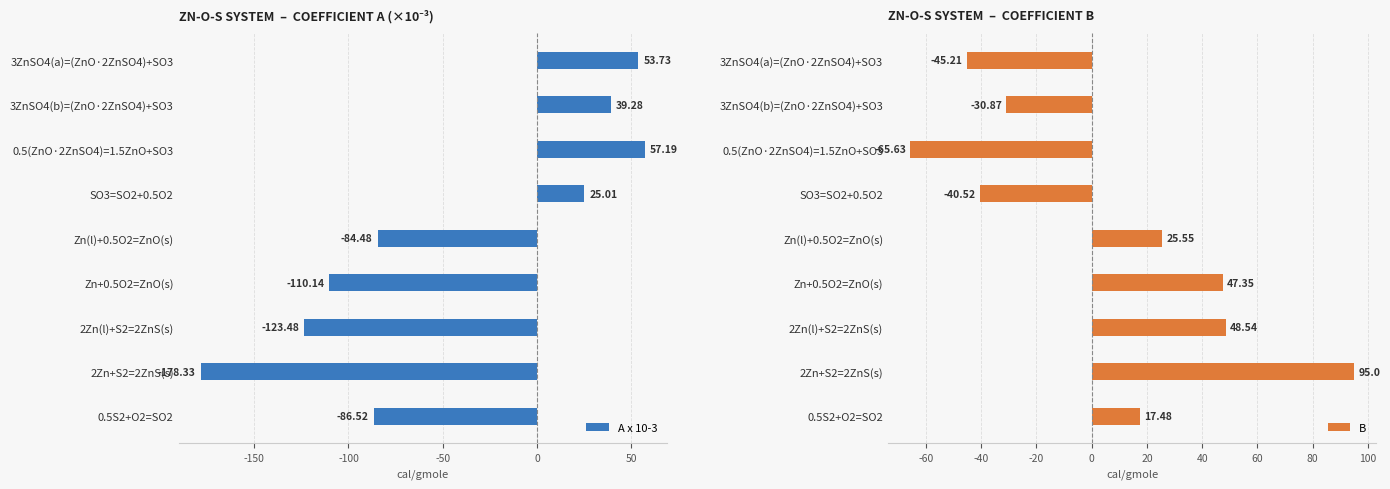

Are the bars grouped side by side (vs. stacked)?

Yes